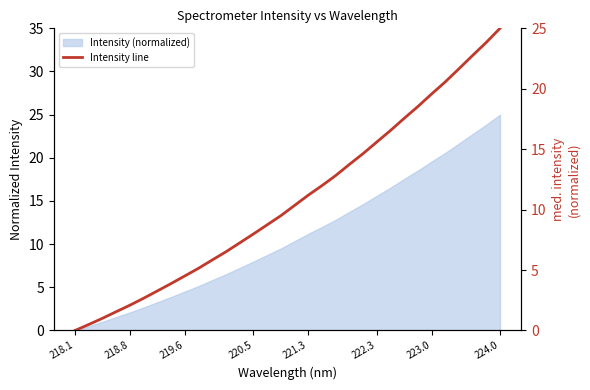

Reading left to right, transcribe all the data shown in this chart.

0.0	0.5	1.0	1.6	2.1	2.7	3.3	3.9	4.5	5.1	5.8	6.5	7.2	8.0	8.7	9.5	10.3	11.2	12.0	12.8	13.7	14.6	15.6	16.5	17.5	18.5	19.6	20.6	21.7	22.8	23.8	25.0